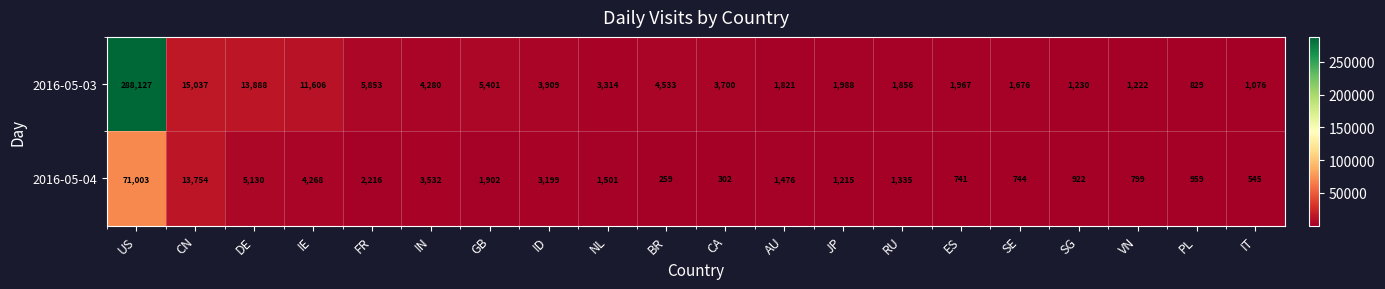

At which category is the sum across all series the highest?

US